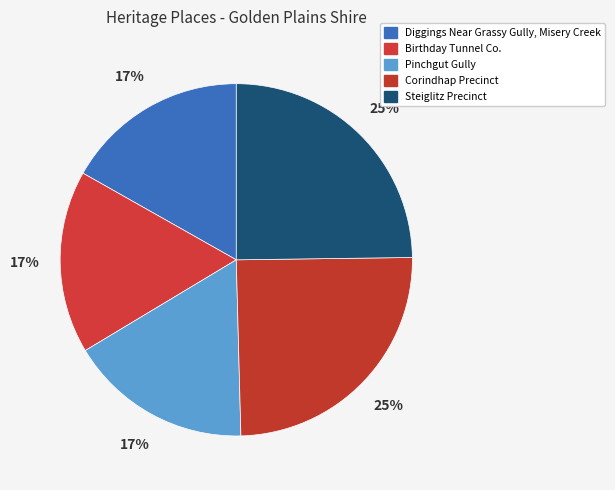

Rank the categories by value from highest to lowest.

Corindhap Precinct, Steiglitz Precinct, Diggings Near Grassy Gully, Misery Creek, Pinchgut Gully, Birthday Tunnel Co.